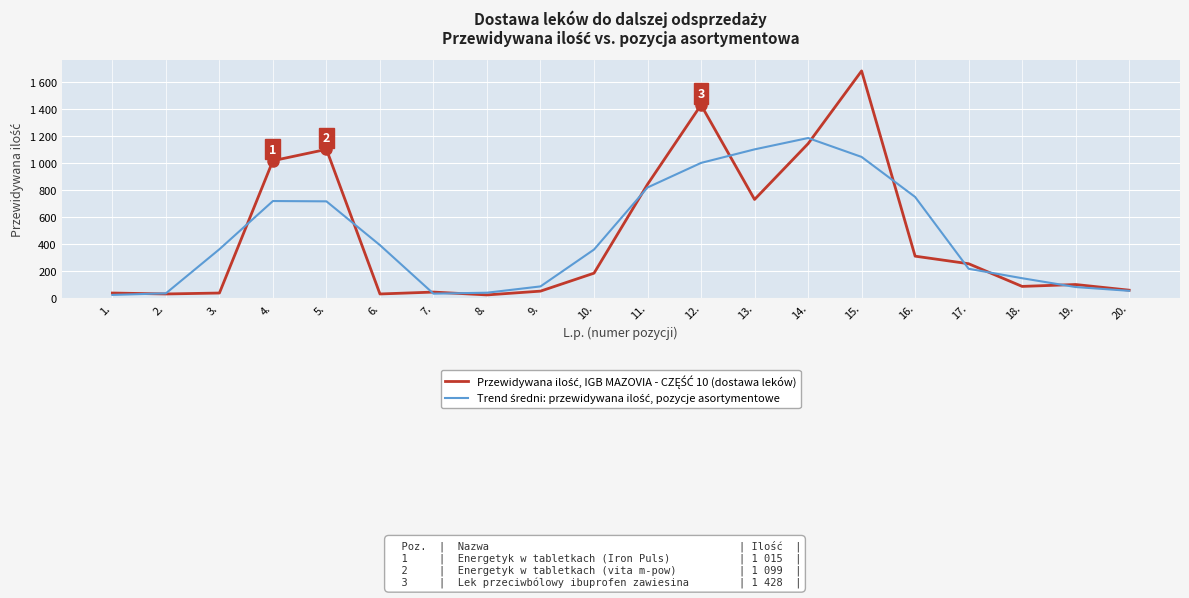

Is this an area chart (filled region under the line)?

No